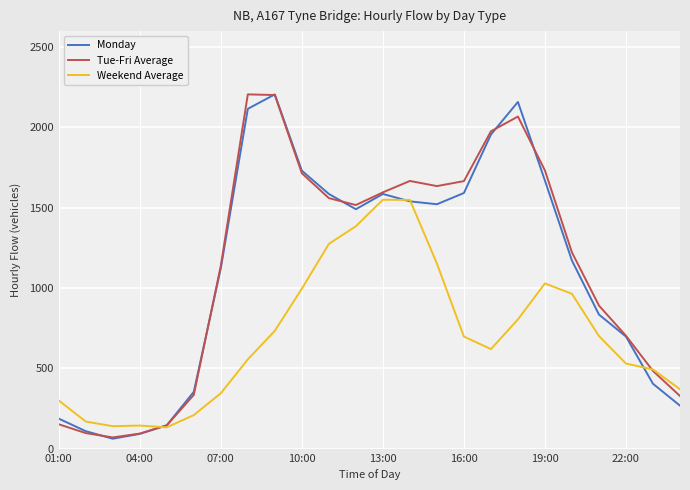

Is this an area chart (filled region under the line)?

No